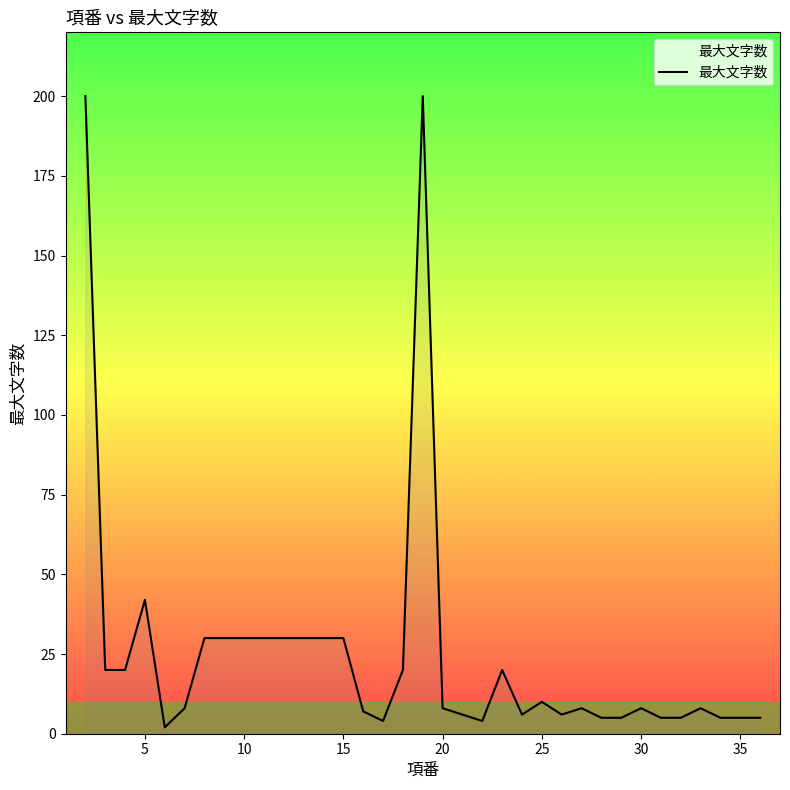

What is the minimum value shown in the chart?

2